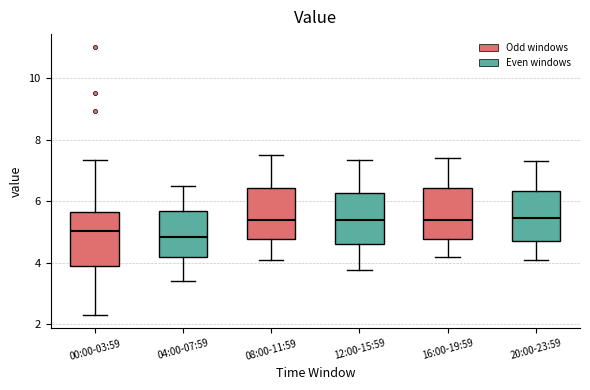

Where is the upper edge of the box for 12:00-15:59 on the y-axis? The values are not printed on the chart, so give them approximately, as read against the axis.

6.2